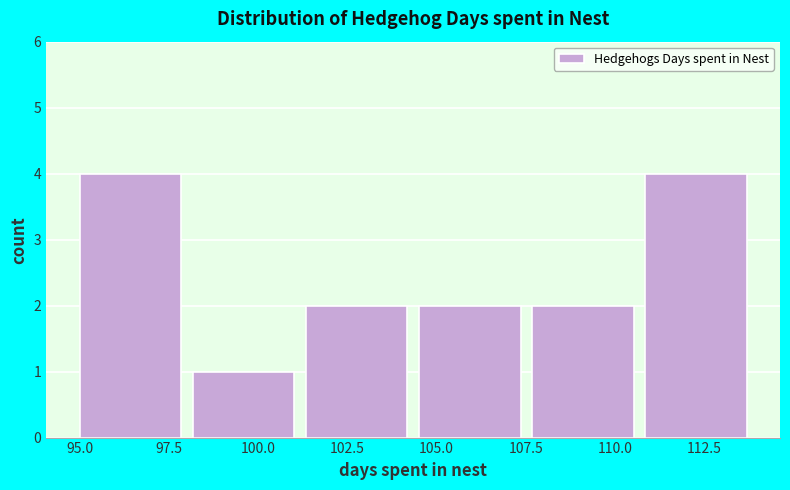

Reading left to right, list every bar in this chart as the range it spans on the x-axis followed by its height. Neither the bar edges nor the heights are printed on the chart, so give them approximately, as read against the axes.

95.0 to 98.0: 4
98.0 to 101.5: 1
101.5 to 104.5: 2
104.5 to 107.5: 2
107.5 to 111.0: 2
111.0 to 114.0: 4